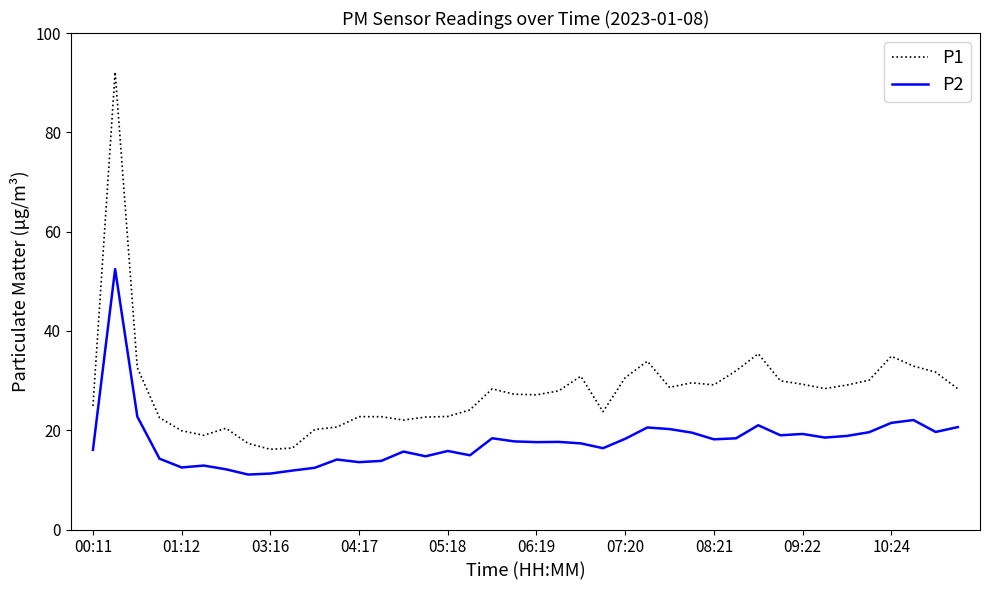

Which series has the largest total across all categories?

P1